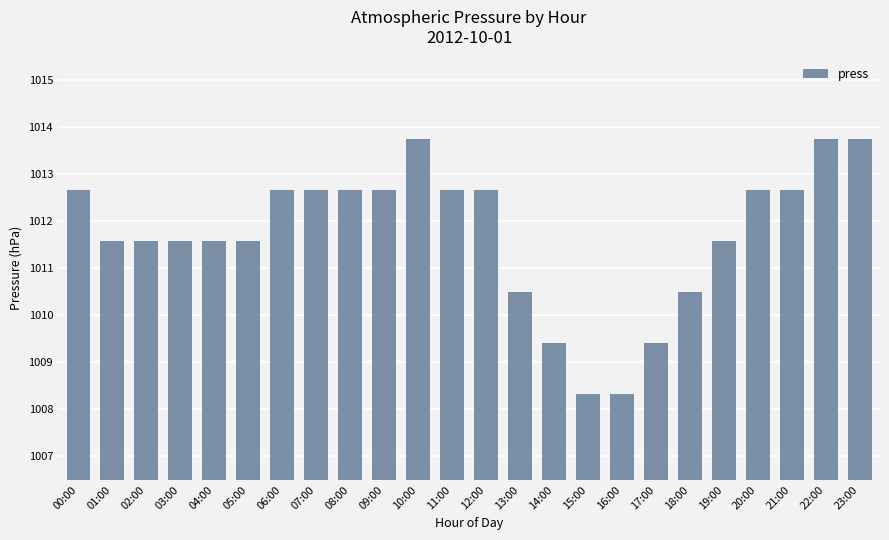

What is the average value?

1011.7